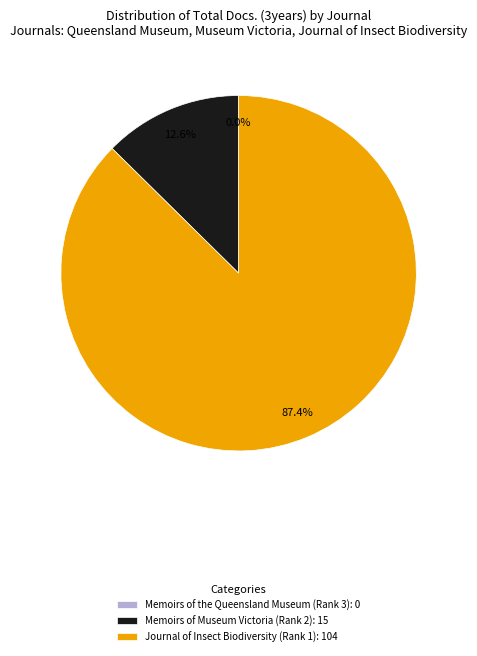

Is the sum of Memoirs of Museum Victoria (Rank 2): 15 and Journal of Insect Biodiversity (Rank 1): 104 greater than half?

Yes